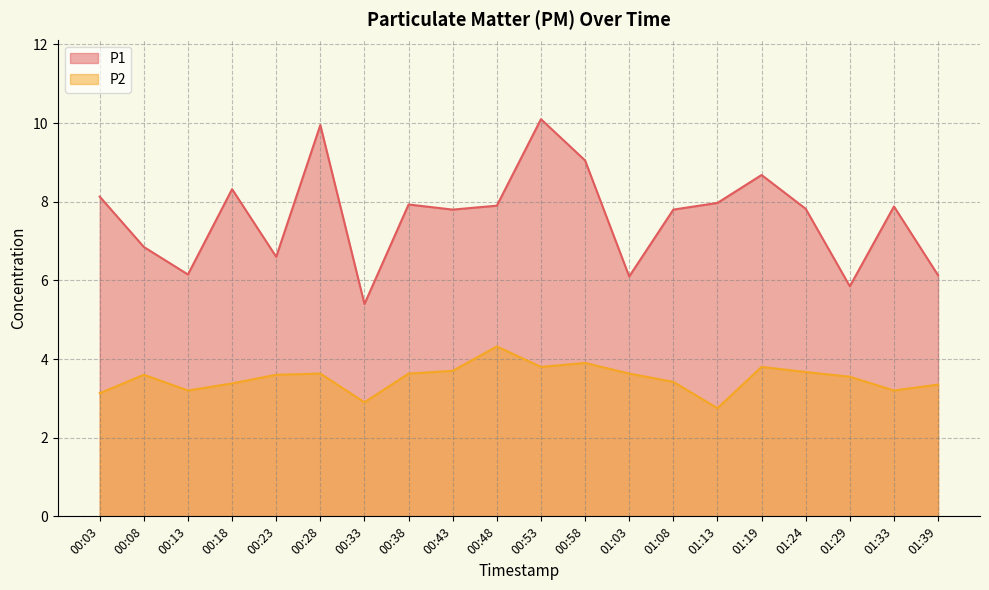

Read the P1 value at 01:24.

7.8